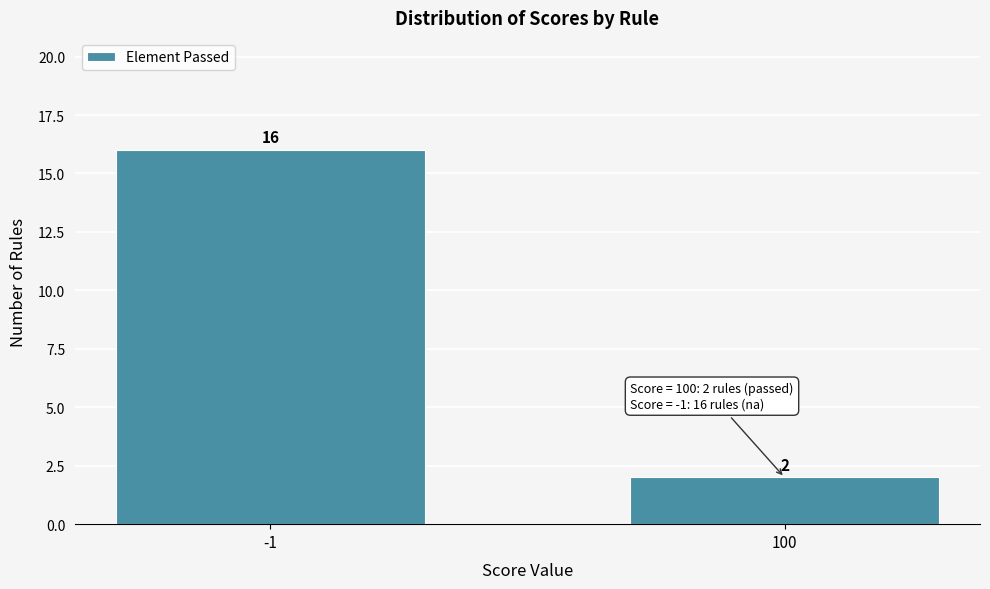

Reading right to left, transcribe all the data shown in this chart.

2	16